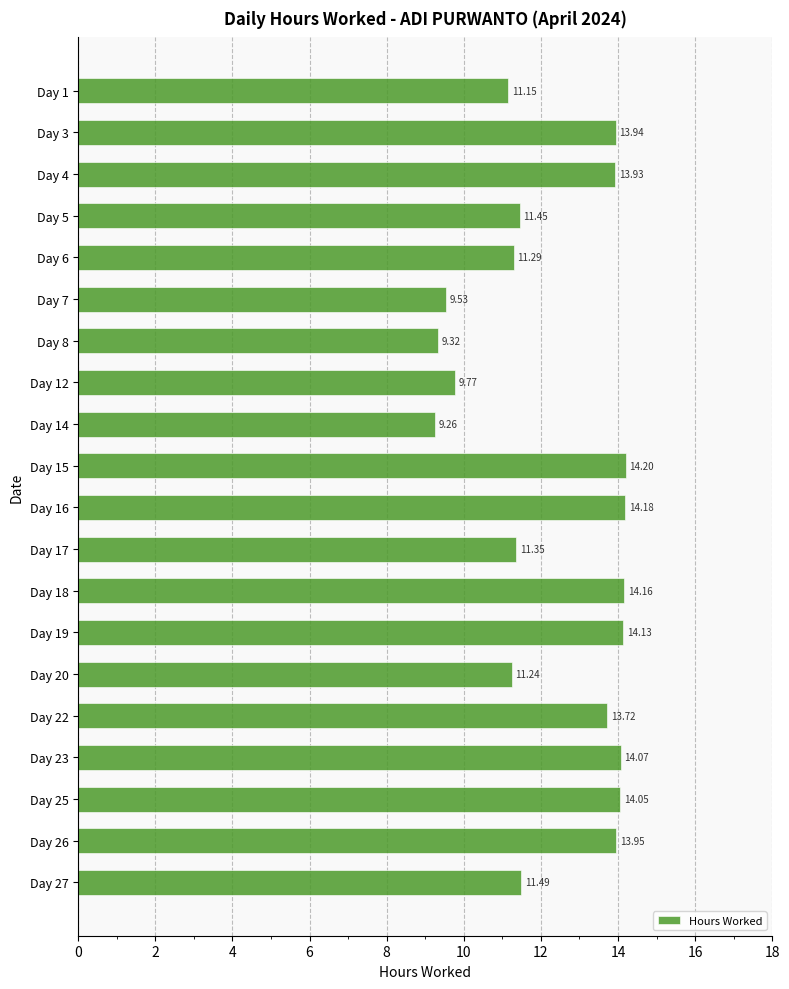

What is the difference between the maximum and minimum values?

4.9